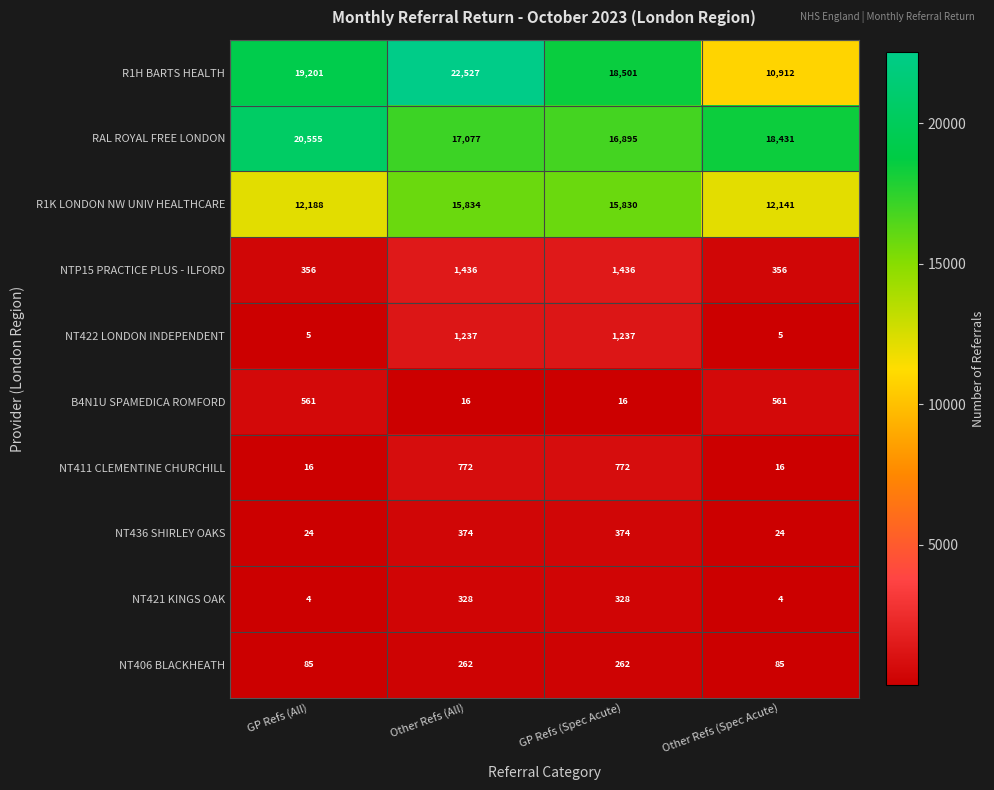

The value of RAL ROYAL FREE LONDON at Other Refs (All) is 17077. True or false?

True